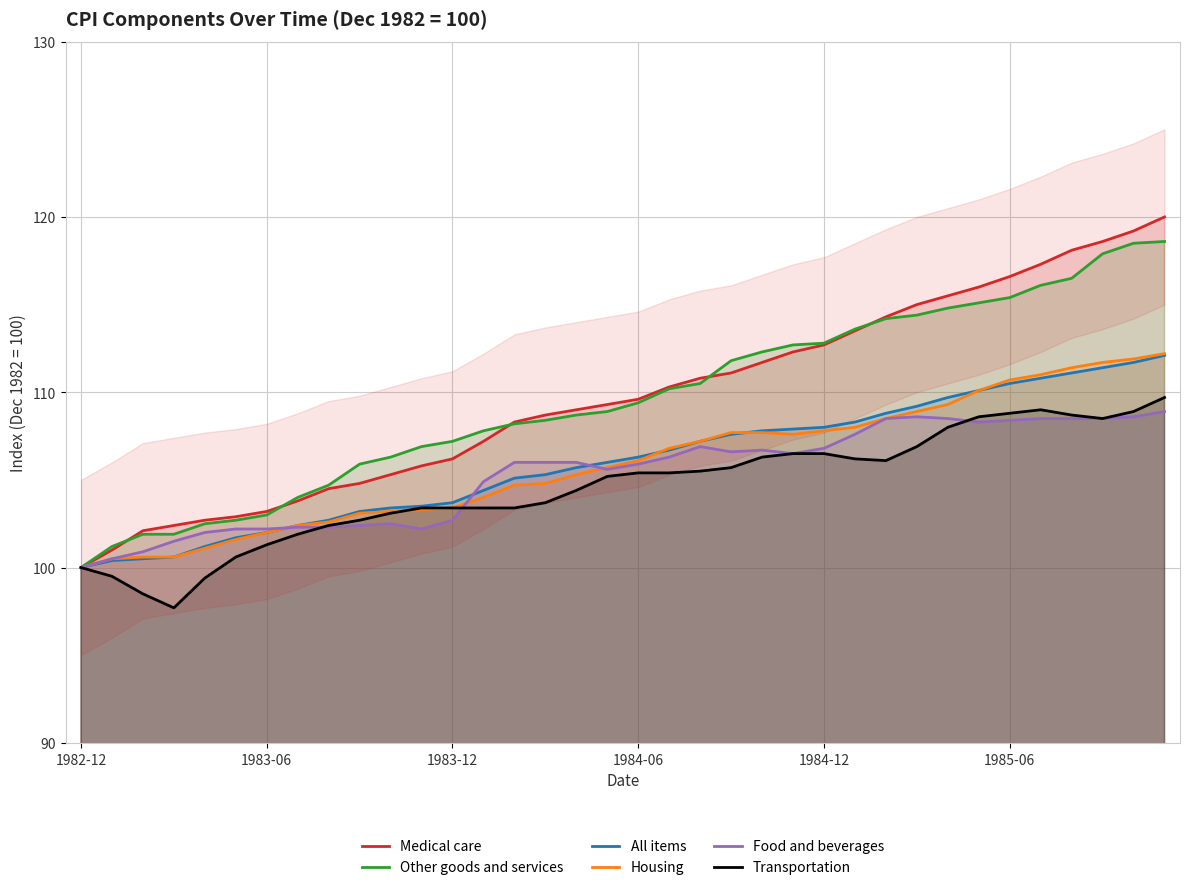

What is the sum of all Food and beverages values?

3790.8